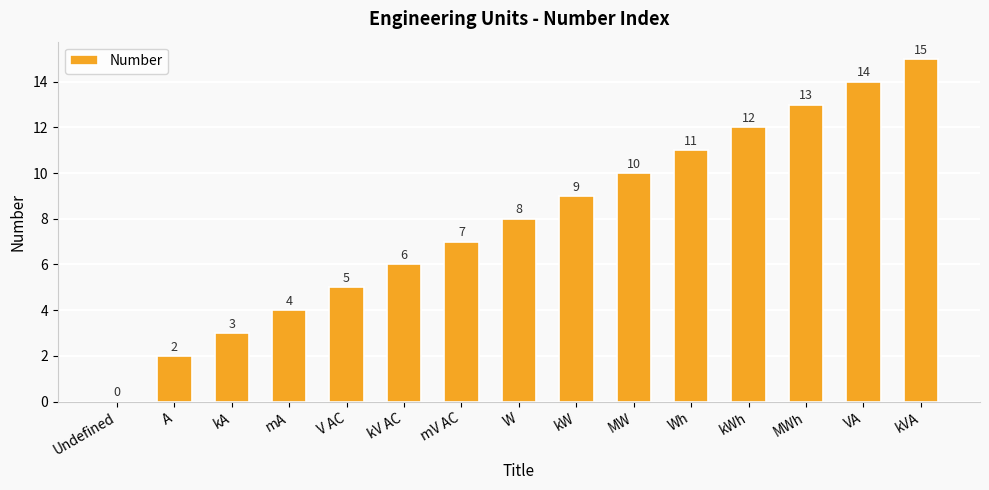

Where is the data nearest to the value 7?

mV AC